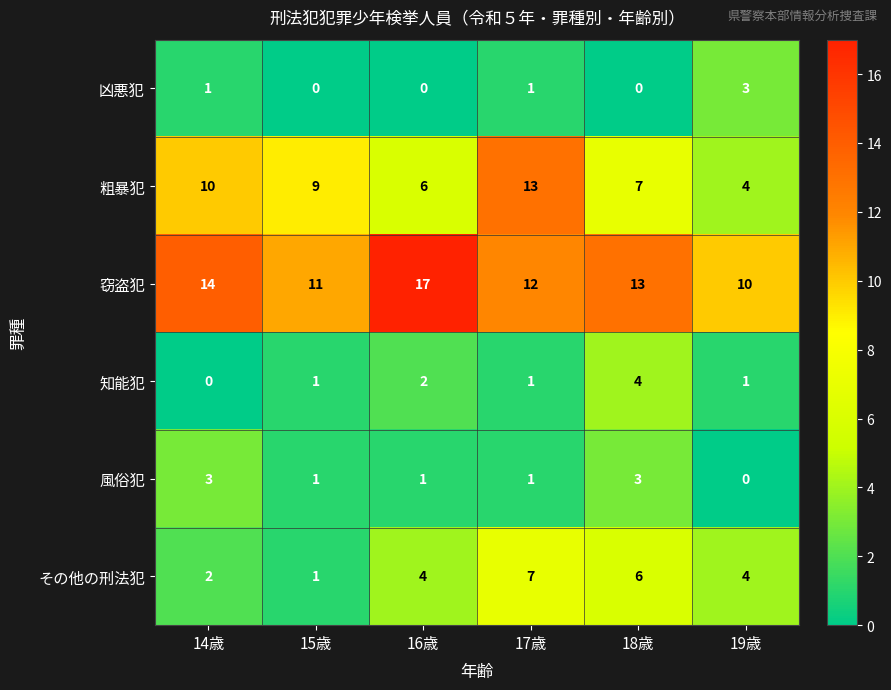

Is it true that その他の刑法犯 equals 1 at 15歳?

True